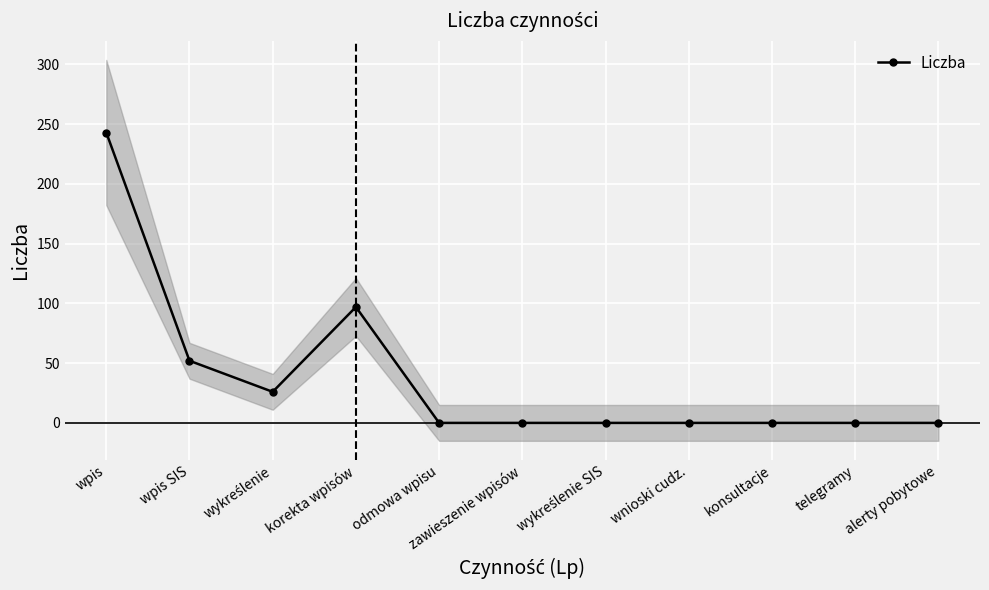

What is the label of the 6th point from the right?

zawieszenie wpisów